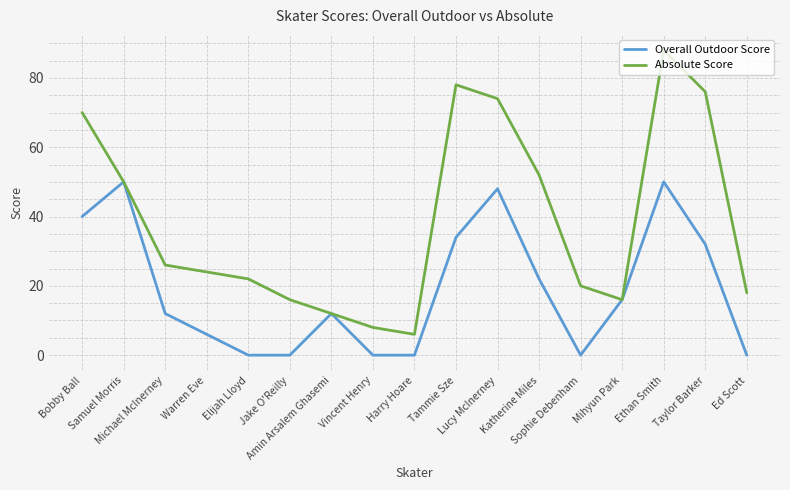

Reading left to right, extract all data points from this chart.

Overall Outdoor Score: 40	50	12	6	0	0	12	0	0	34	48	22	0	16	50	32	0
Absolute Score: 70	50	26	24	22	16	12	8	6	78	74	52	20	16	88	76	18